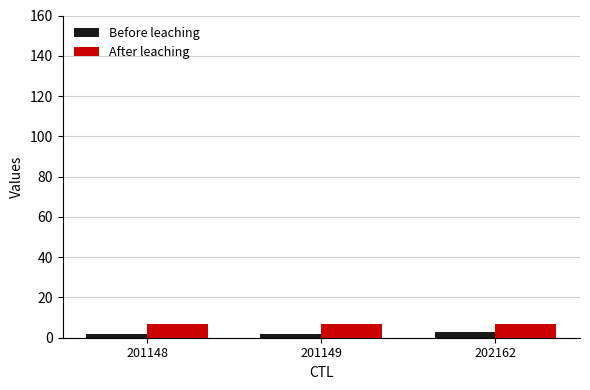

What is the average value of the After leaching series?

7